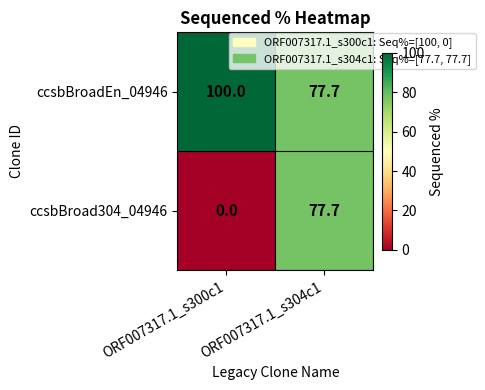

What is the sum of all ccsbBroadEn_04946 values?

177.7